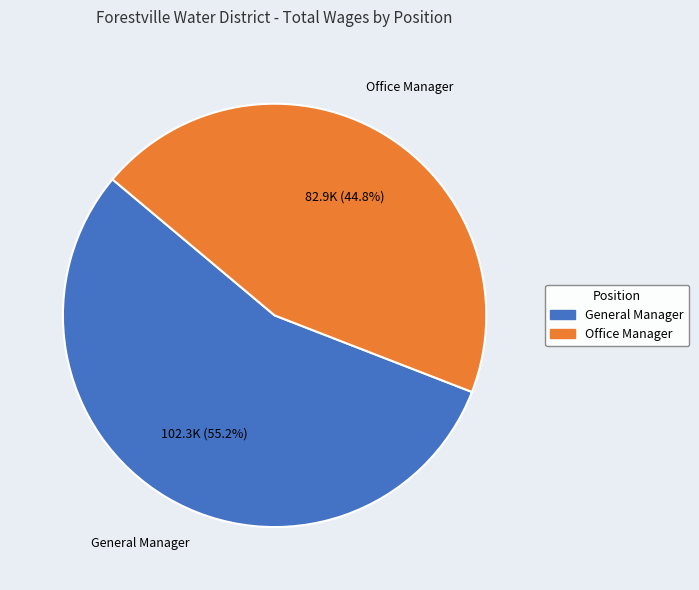

To the nearest percent, what is the combined percentage of Office Manager and General Manager?

100%